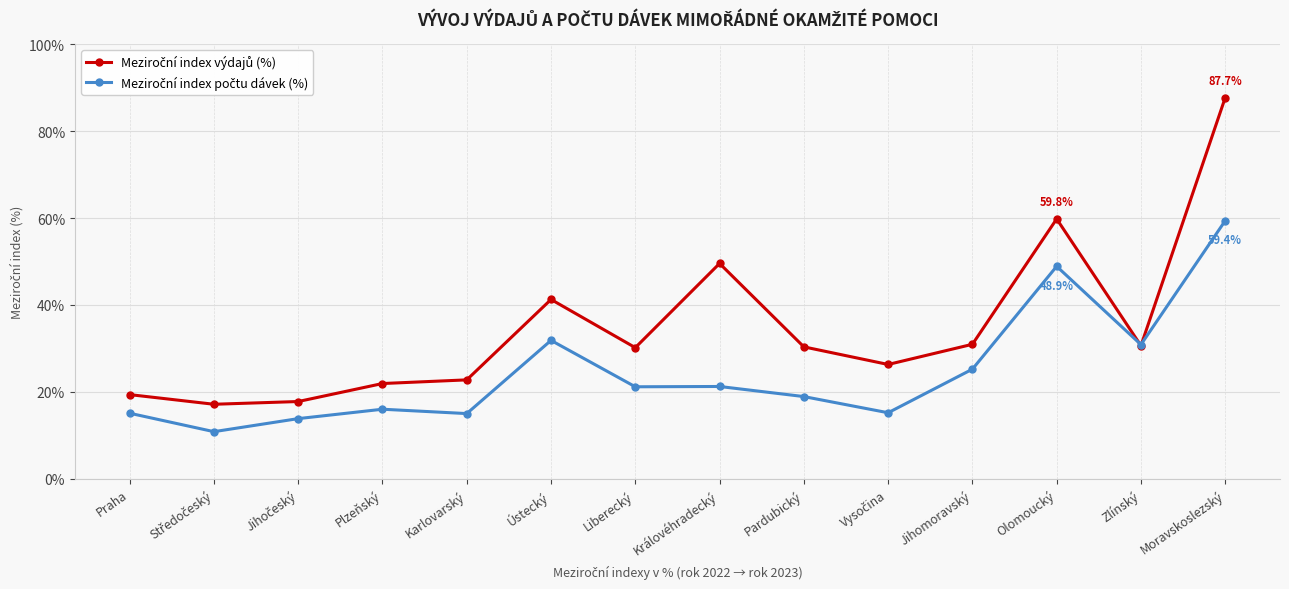

What is the difference between the highest and lowest values at Olomoucký?

10.9